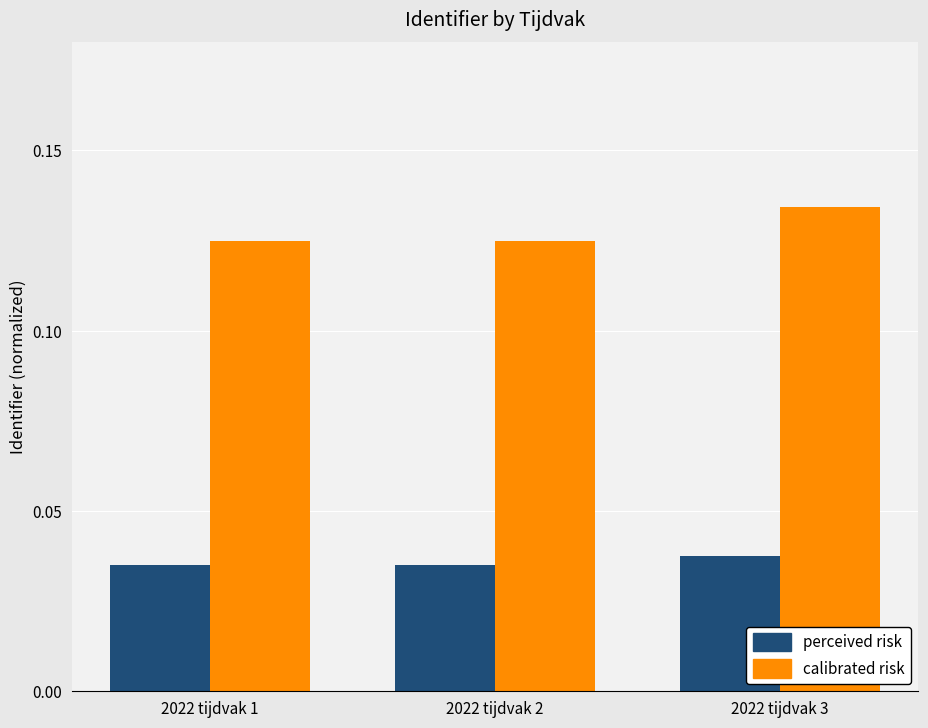

At 2022 tijdvak 3, list the series in order from largest to smallest.

calibrated risk, perceived risk